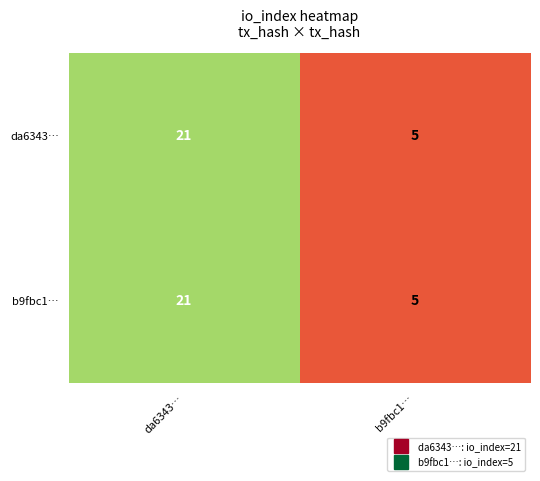

Read the da6343… value at b9fbc1….

5